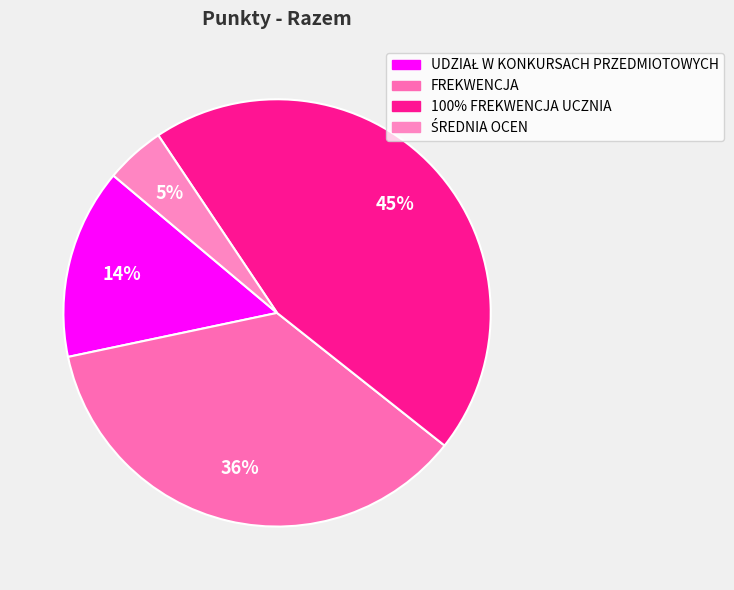

How many segments does this pie chart have?

4